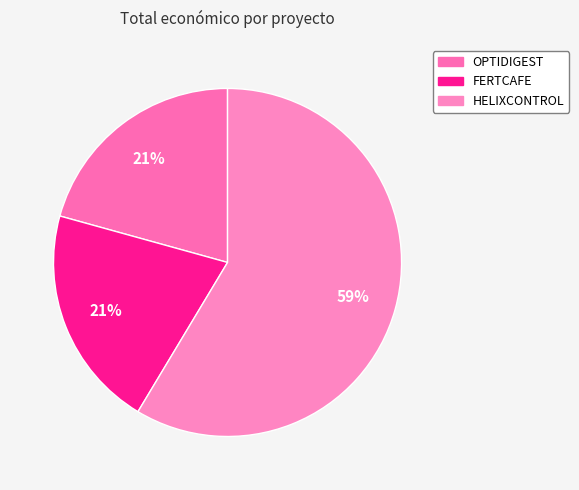

The FERTCAFE slice represents 8% of the pie. True or false?

False